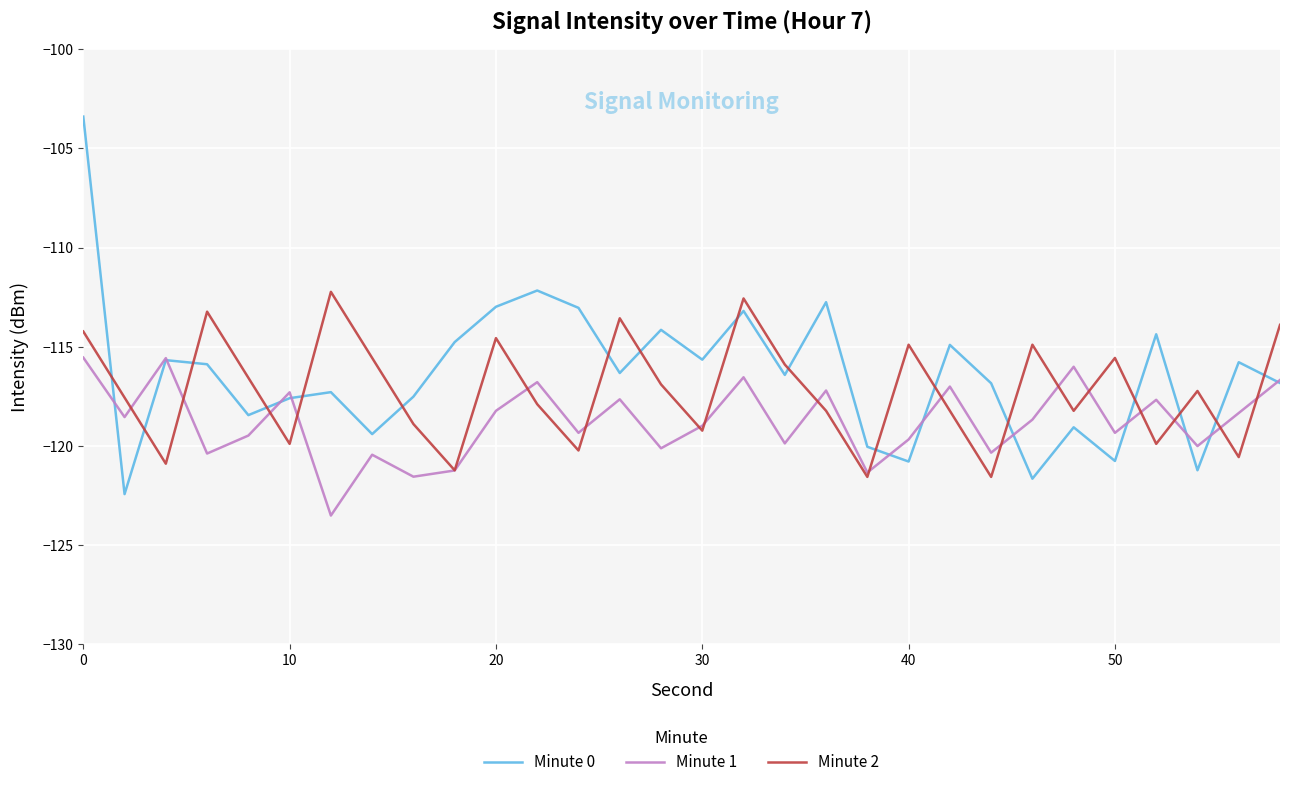

True or false: Minute 2 and Minute 1 cross at least once.

True